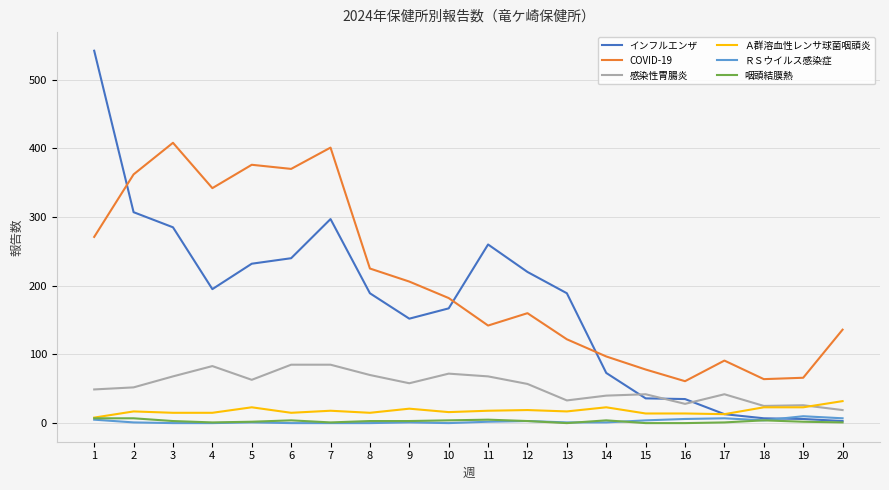

True or false: インフルエンザ has more than 0 points higher than both neighbors.

True